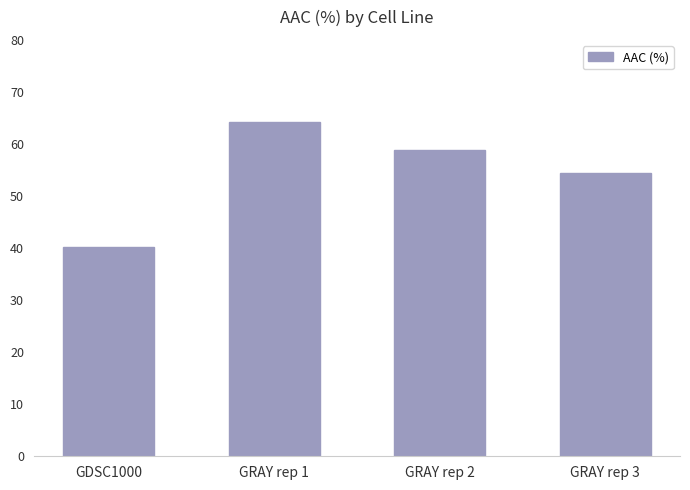

The chart shows a value of 25.3 at GRAY rep 1. True or false?

False